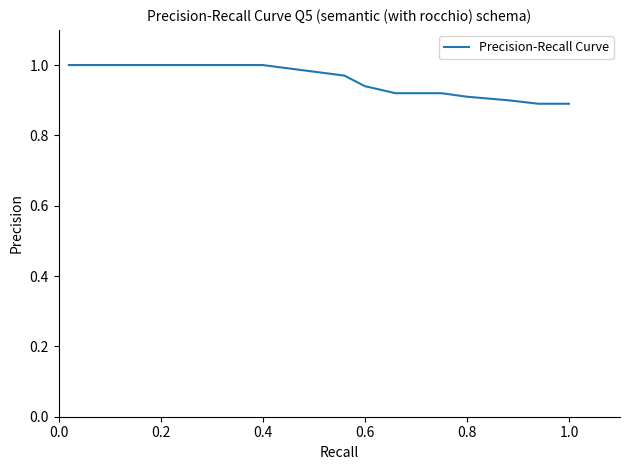

The chart shows a value of 0.9 at 1.0. True or false?

True